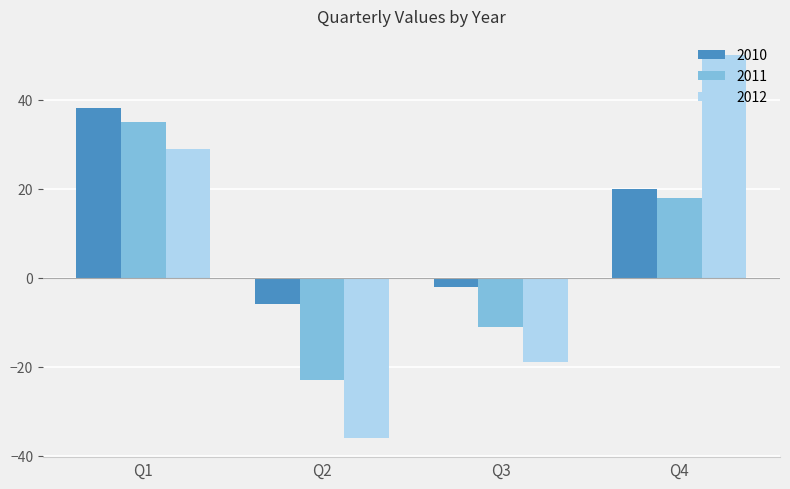

What is the value of the 2011 bar at the 2nd from the left?

-23